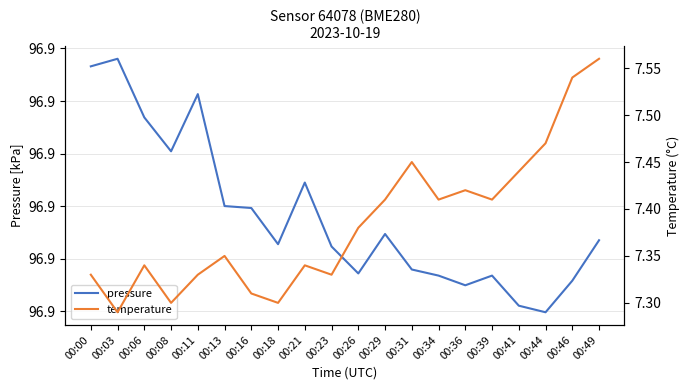

What is the difference between the temperature values at 00:08 and 00:46?

0.2